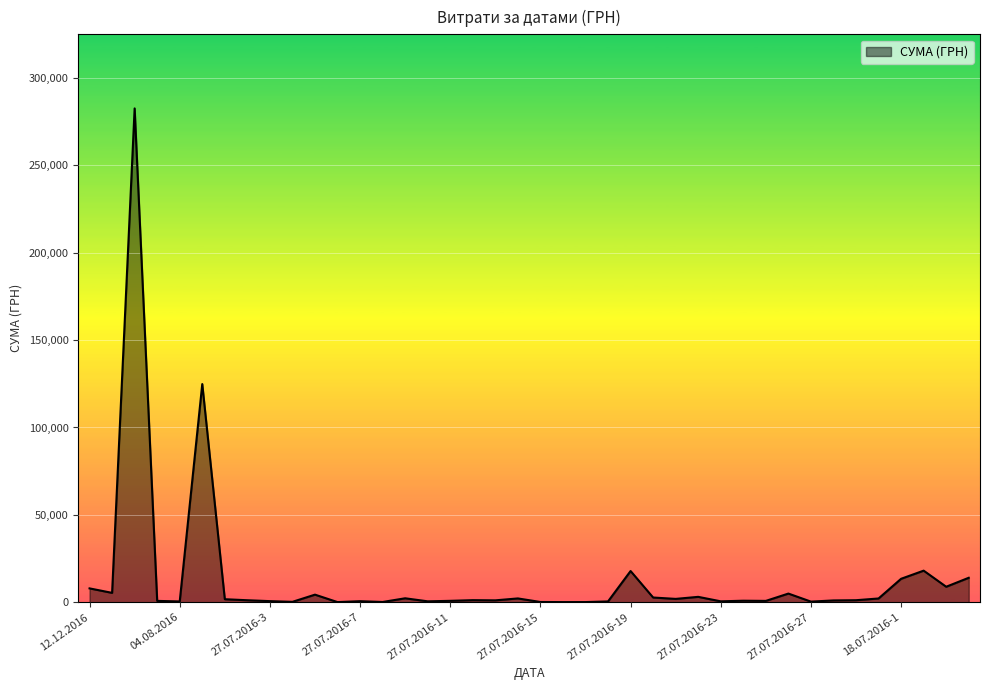

True or false: there are more than 2 points higher than both neighbors.

True